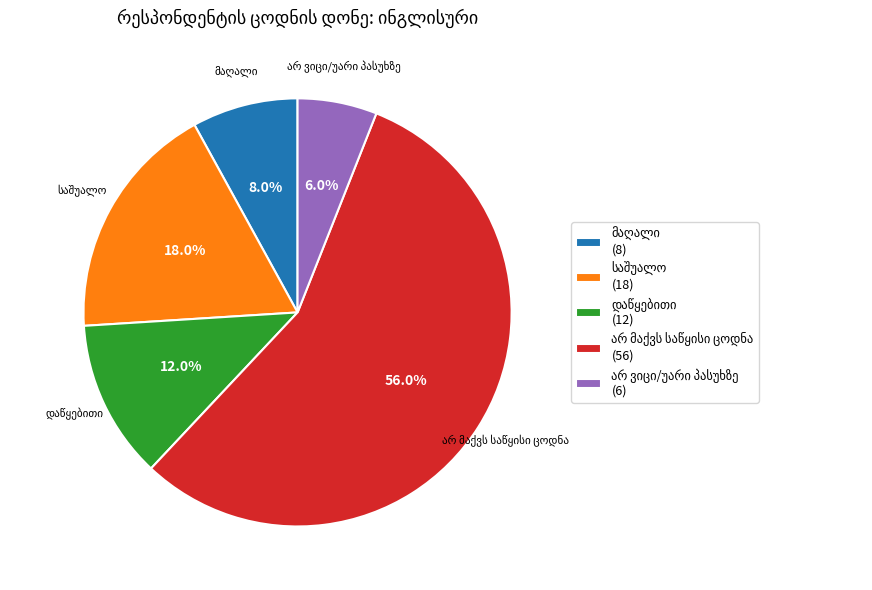

Is there a majority slice in this chart?

Yes